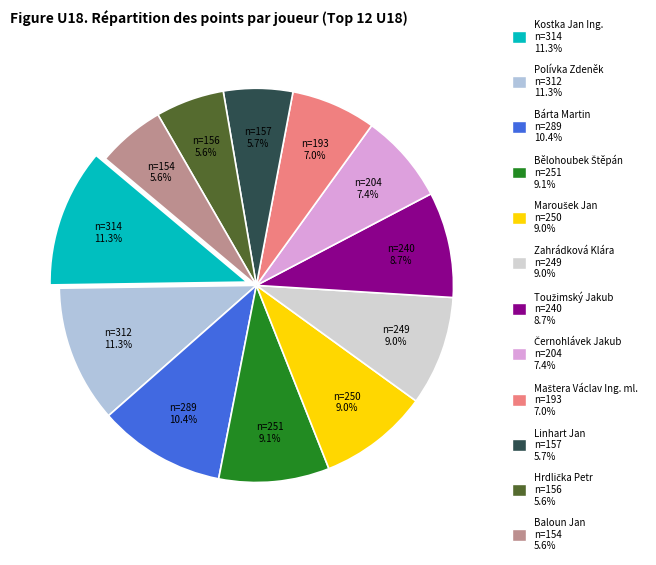

How many slices are in this pie chart?

12